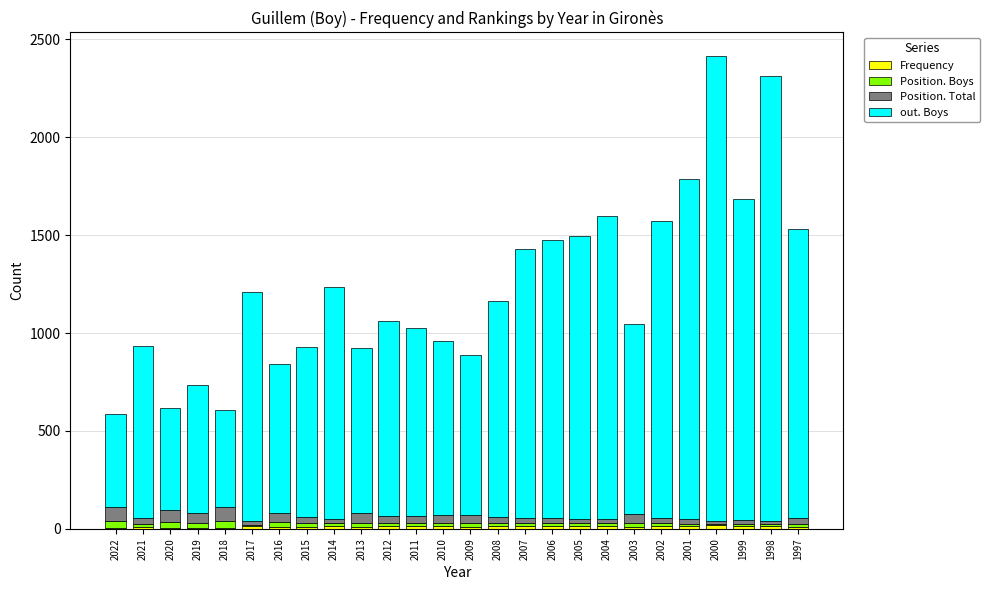

Count the number of data series in this chart.

4